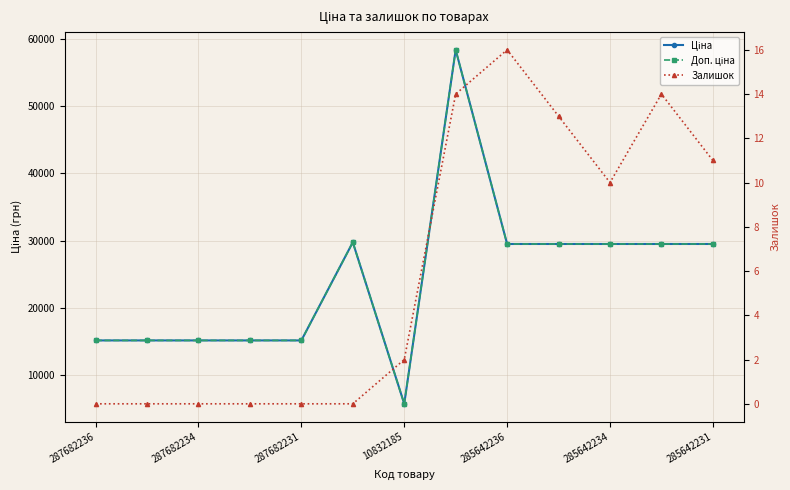

What value does the Ціна series have at 287682236?

15120.0